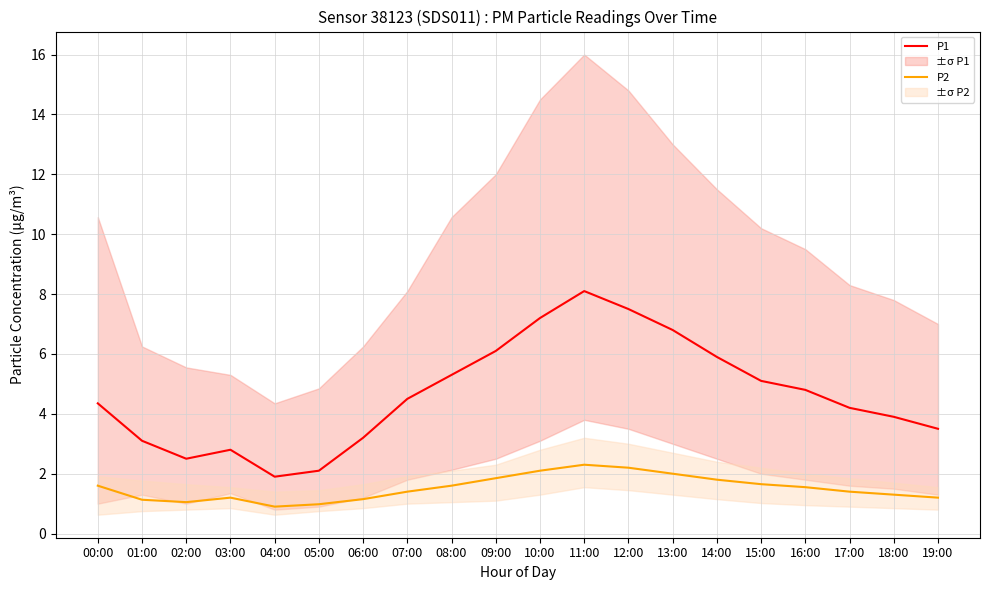

At 03:00, list the series in order from smallest to largest.

P2, P1